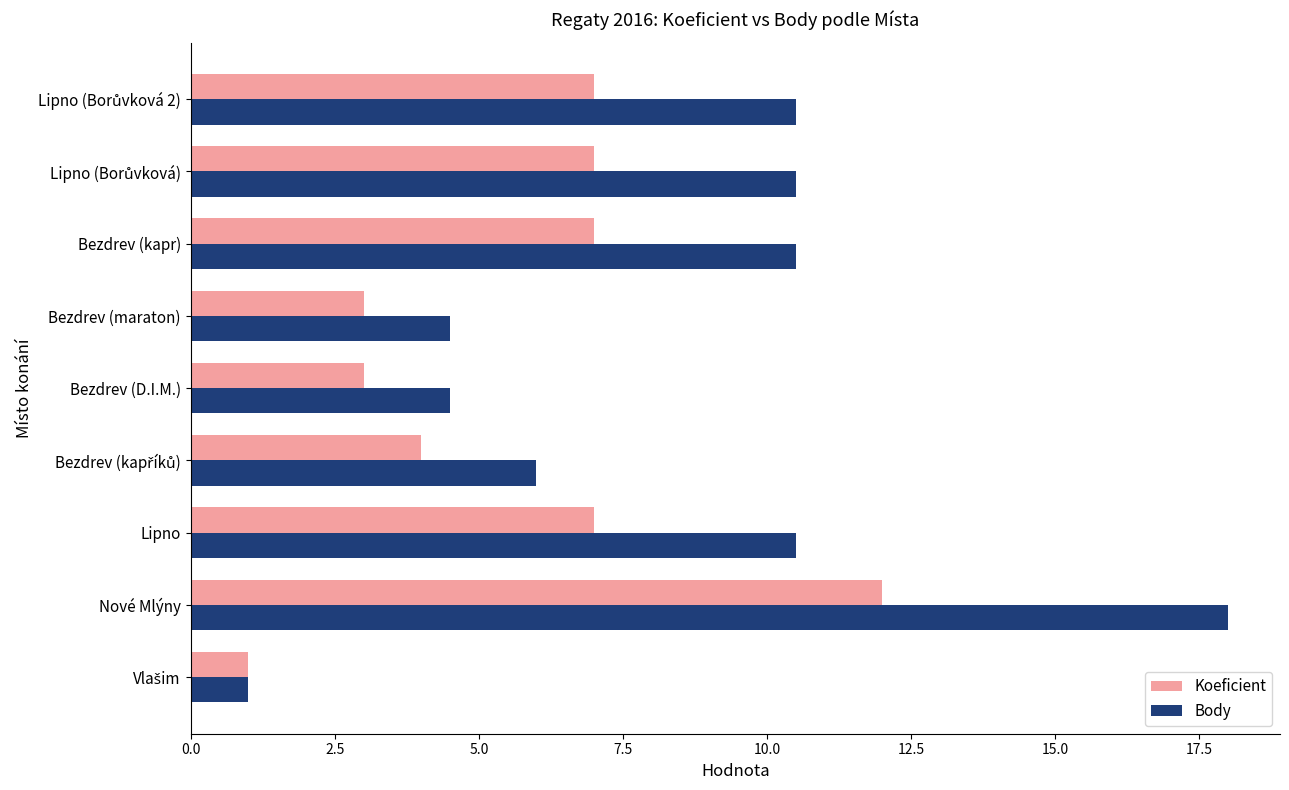

What is the difference between the second highest and minimum values in the Body series?

9.5